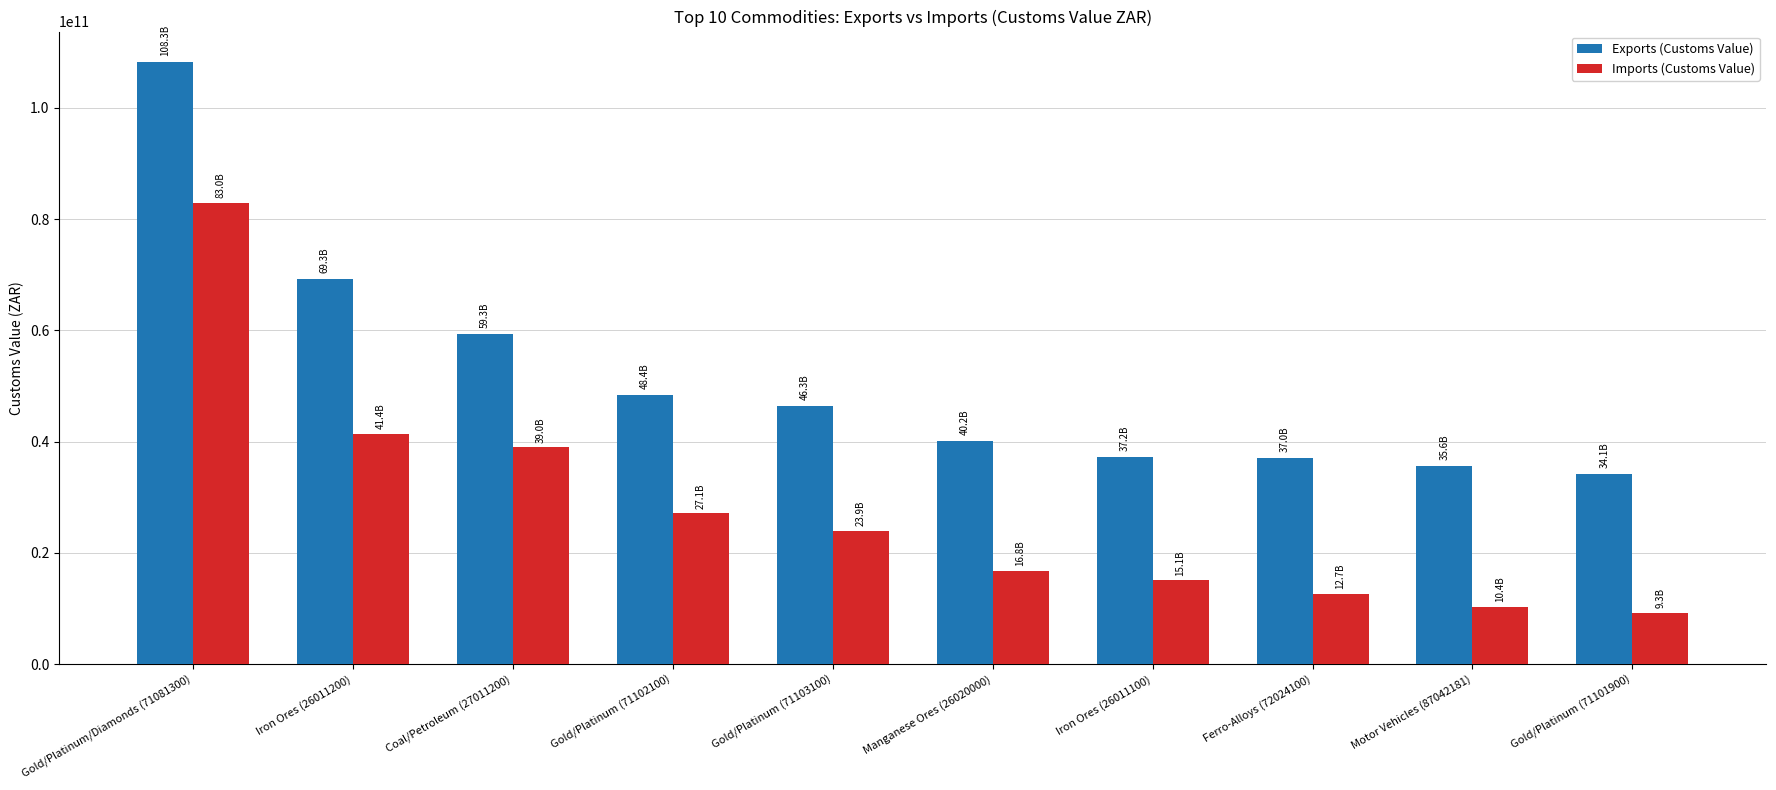

What is the maximum value for Exports (Customs Value)?

108290493300.5